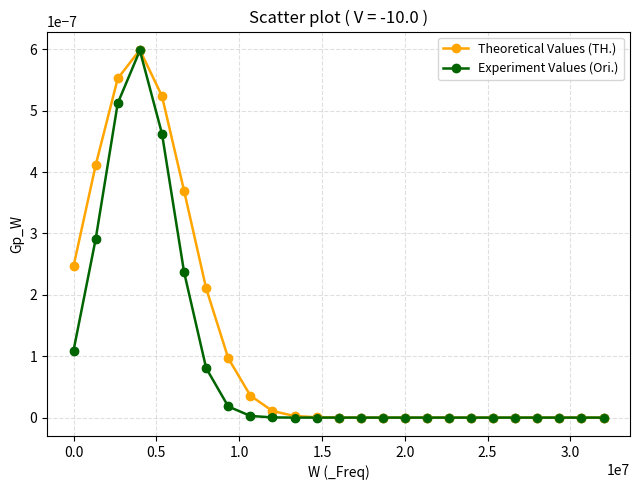

What are all the series names shown in the legend?

Theoretical Values (TH.), Experiment Values (Ori.)